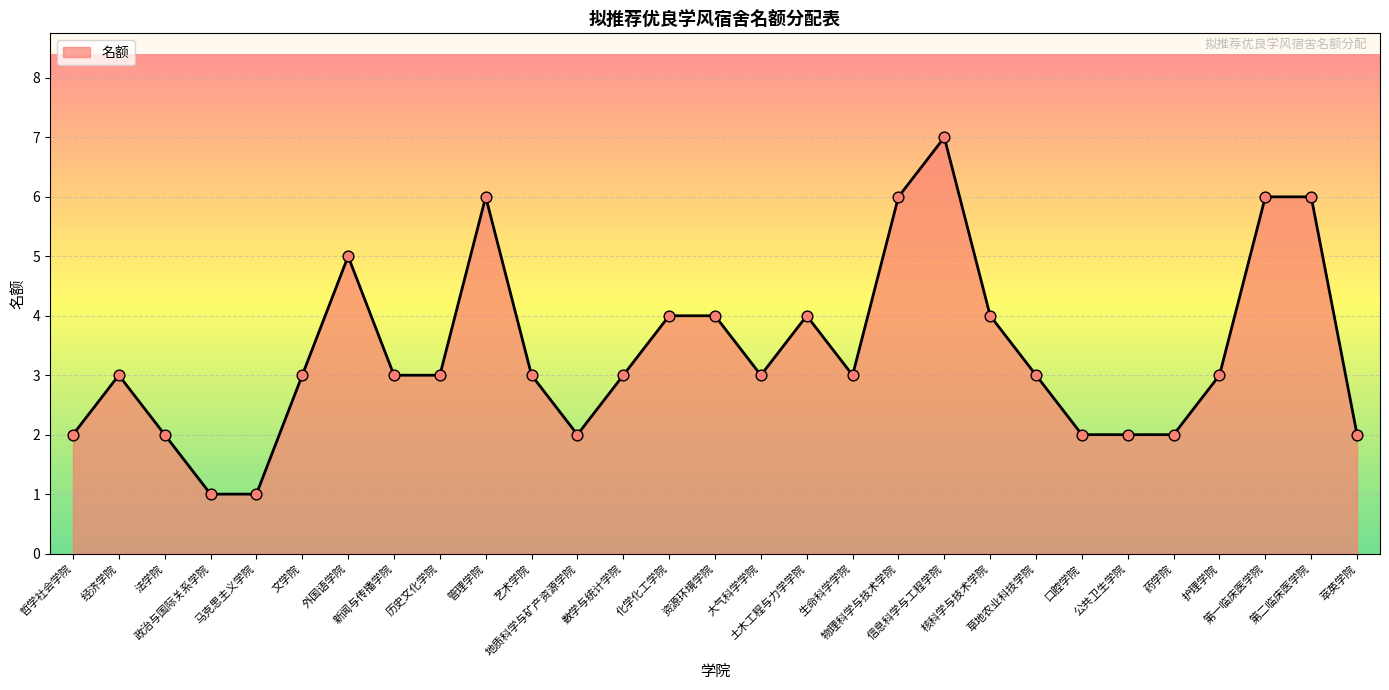

What is the change in value from 数学与统计学院 to 萃英学院?

-1